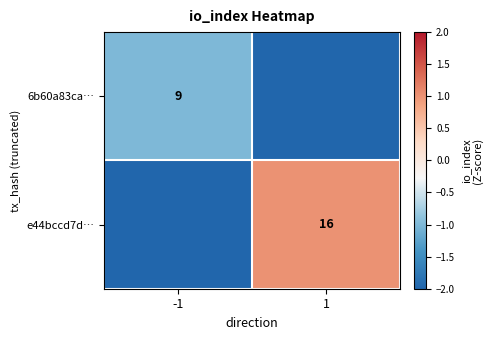

Is the value of 6b60a83ca… at -1 greater than the value of e44bccd7d… at 1?

No